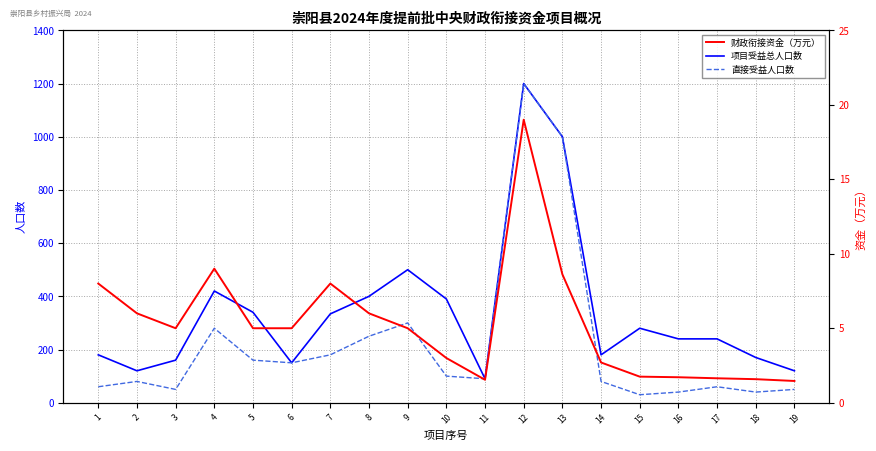

What is the difference between the maximum and minimum values in the 财政衔接资金（万元） series?

17.5